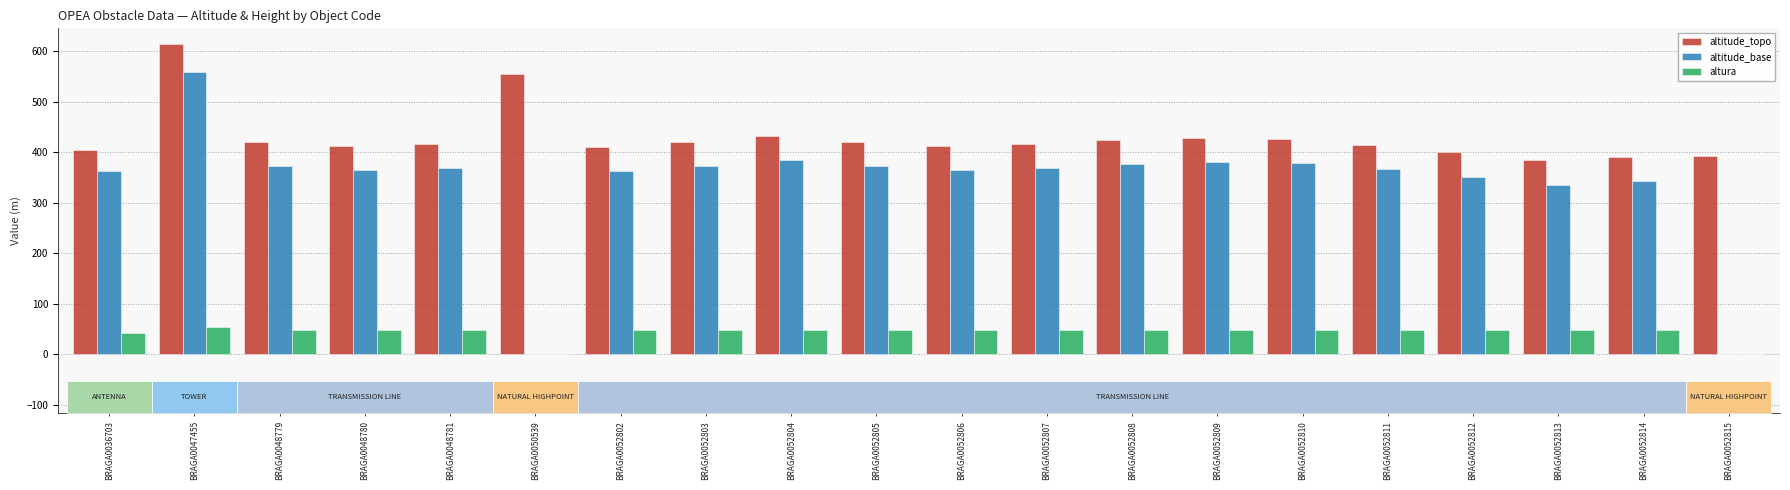

Is it true that altura equals 0.0 at BRAGA0050539?

True